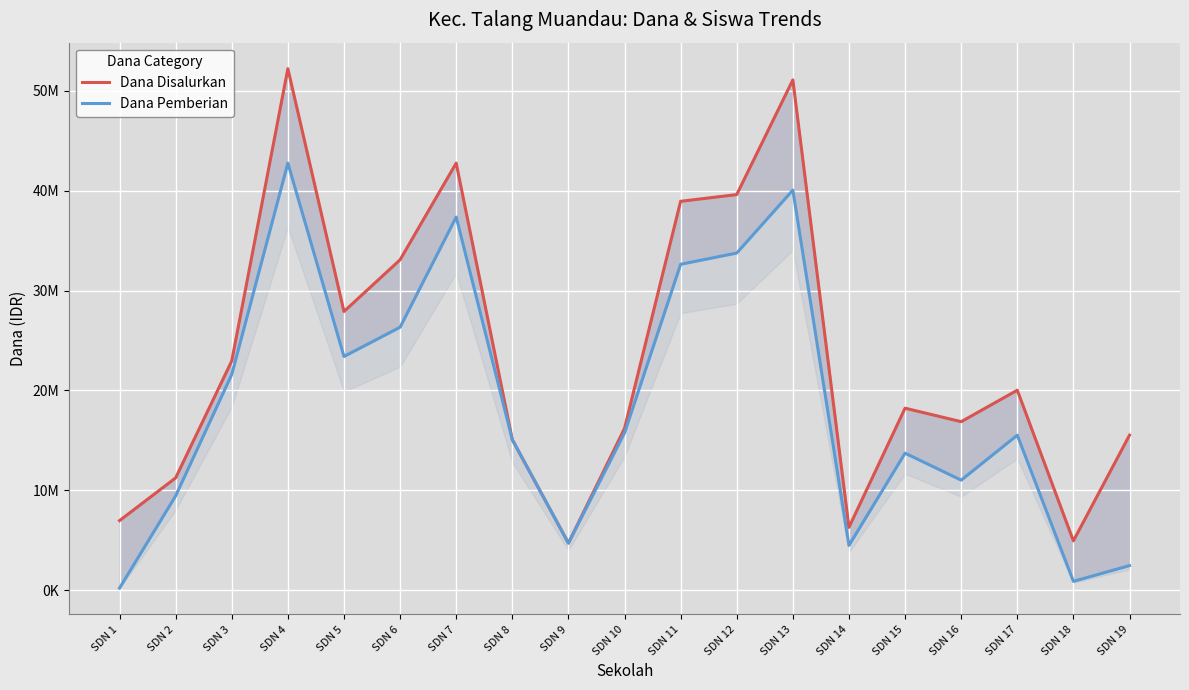

Which category has the lowest value in the Dana Disalurkan series?

SDN 9